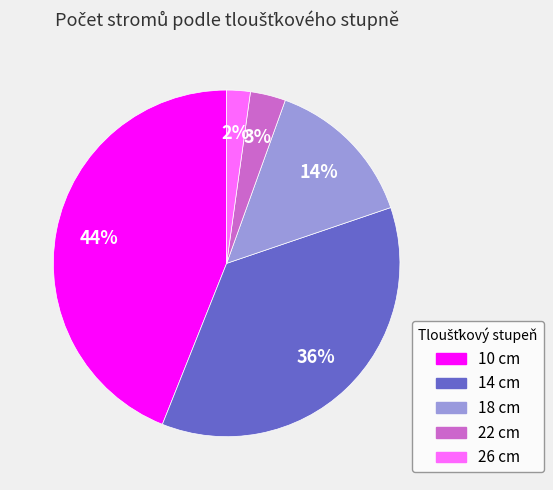

The 10 cm slice represents 44% of the pie. True or false?

True